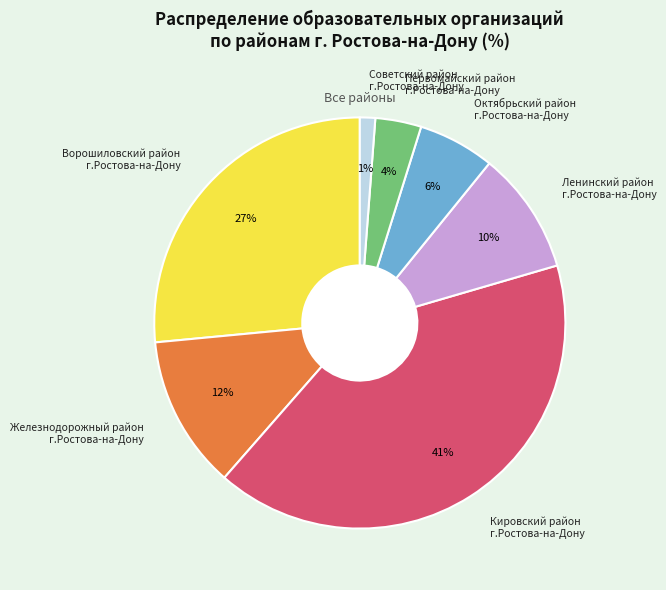

To the nearest percent, what portion does Ленинский район г.Ростова-на-Дону represent?

10%